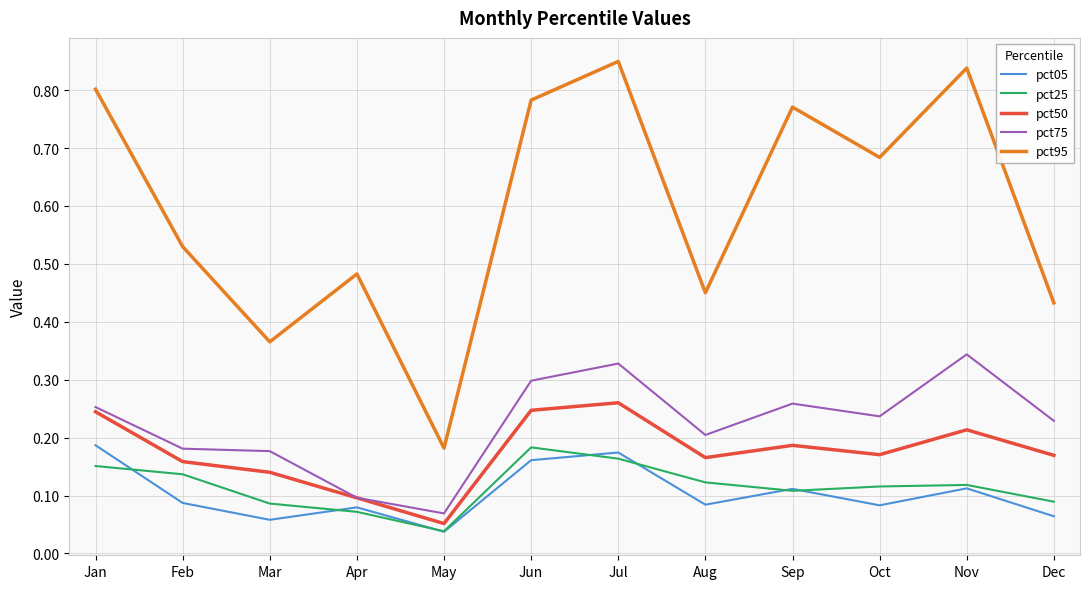

What are all the series names shown in the legend?

pct05, pct25, pct50, pct75, pct95